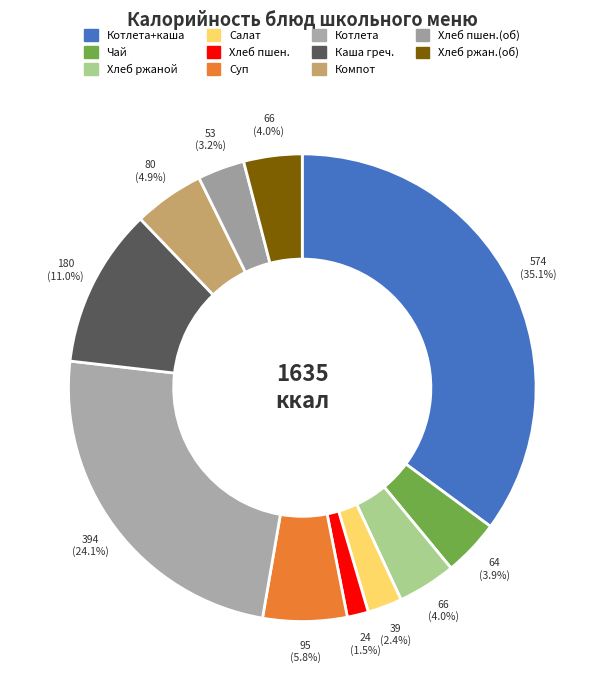

How many segments does this pie chart have?

11